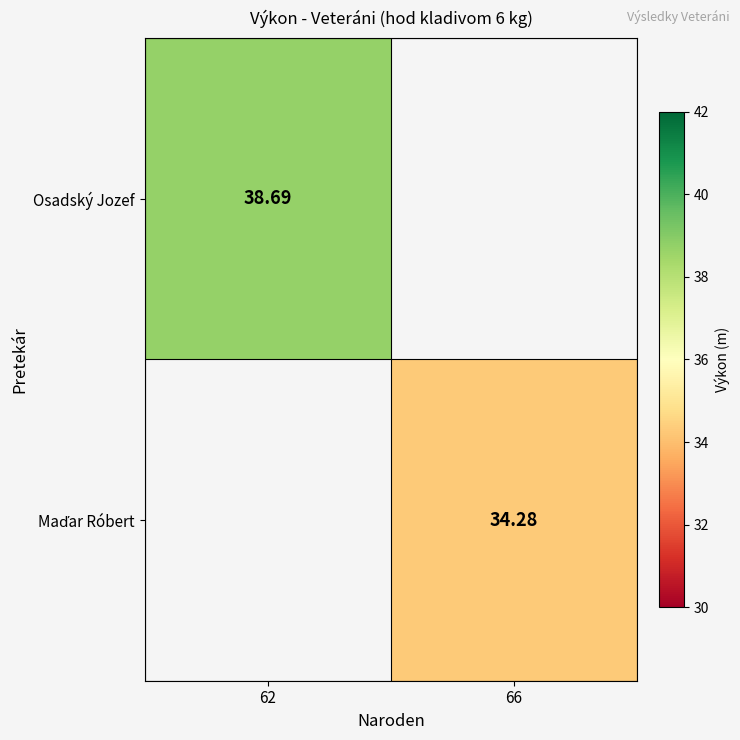

List the labels in order of Maďar Róbert value, largest first.

62, 66